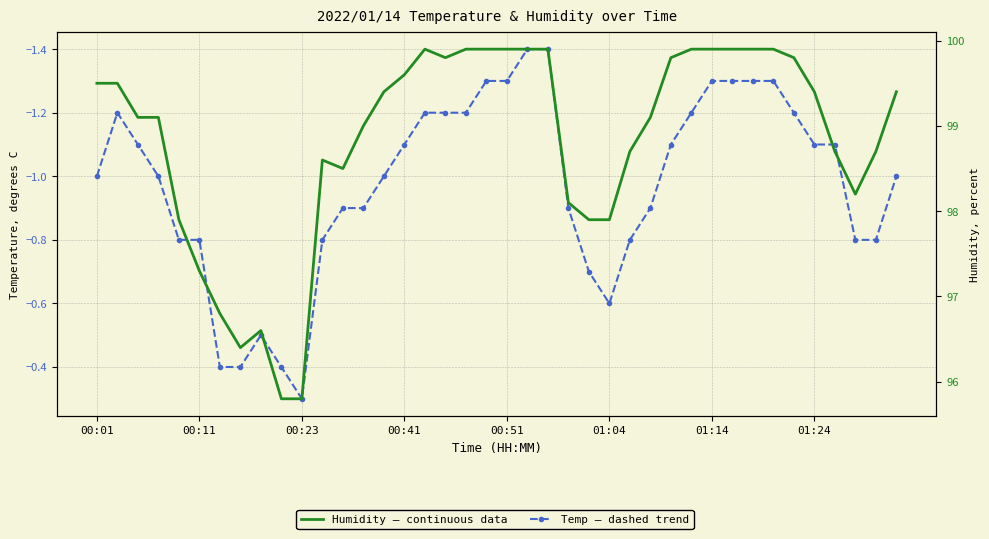

Where is Temp nearest to the value 0?

00:23